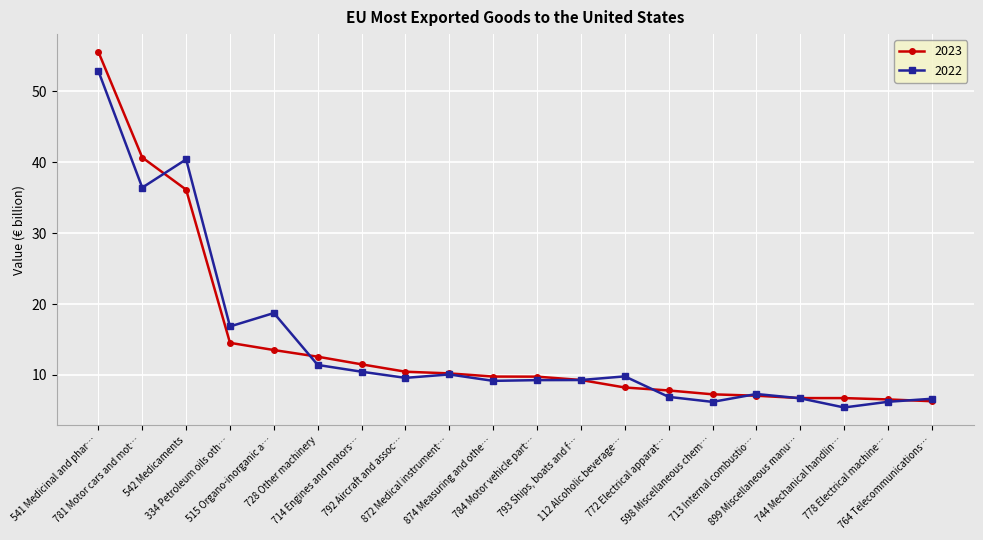

At how many categories does at least one series exceed 28?

3